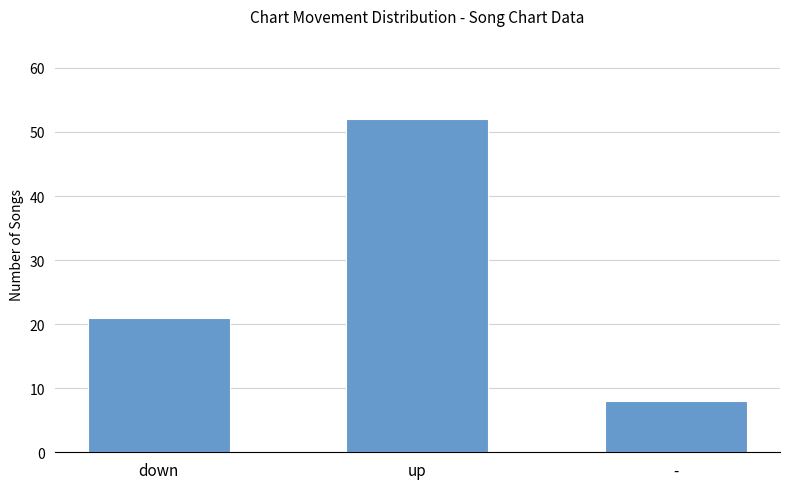

What is the maximum value shown in the chart?

52